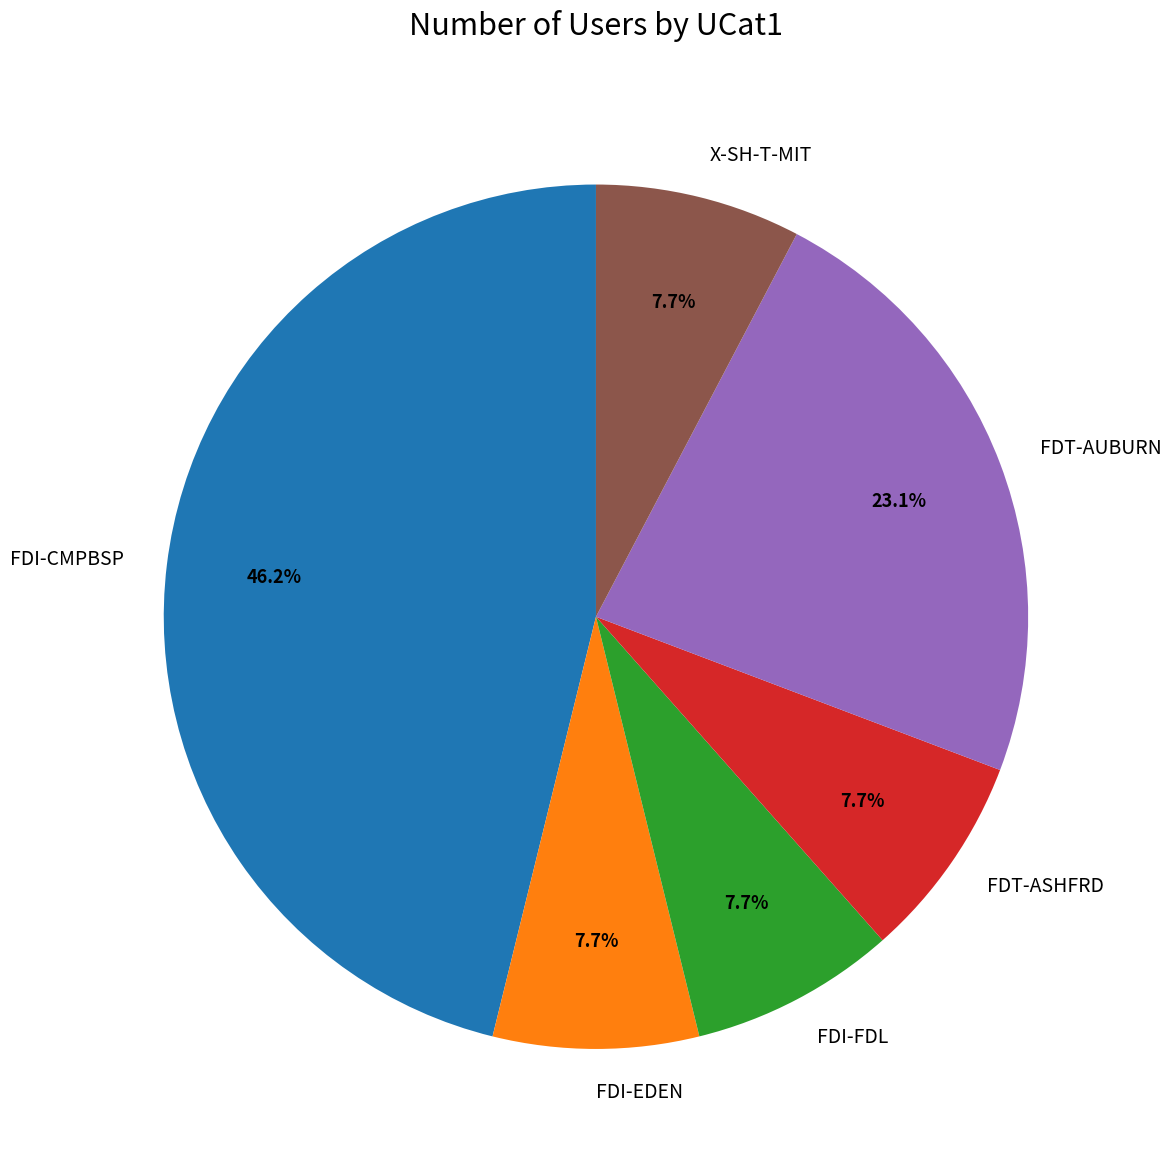

True or false: FDI-EDEN accounts for 1% of the total.

False